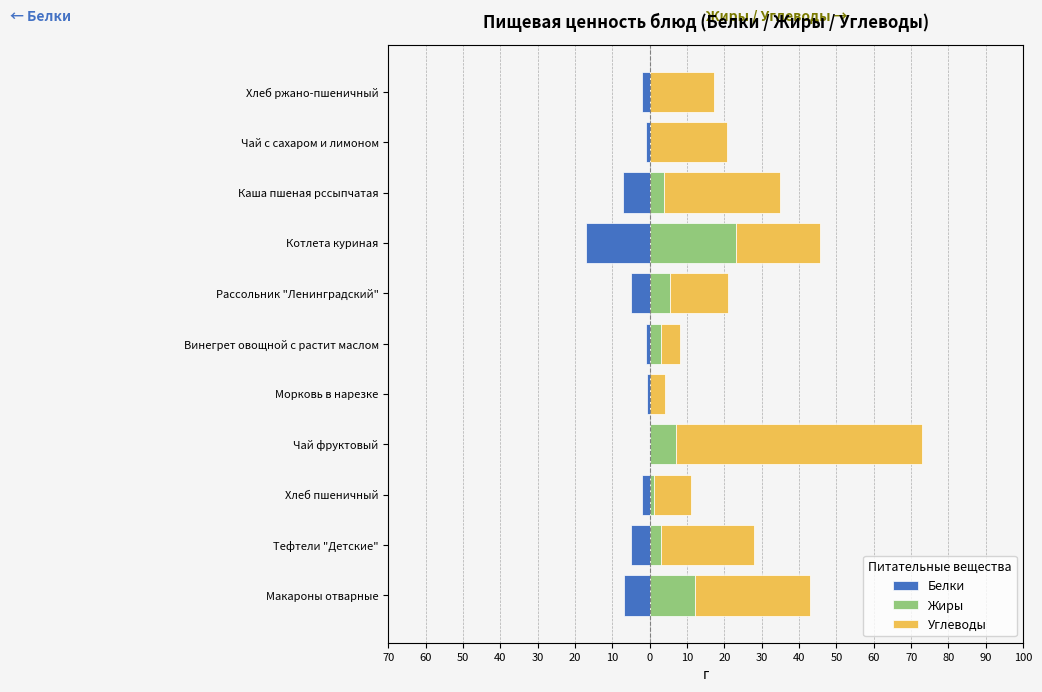

How many values in the Белки series are below -2?

5